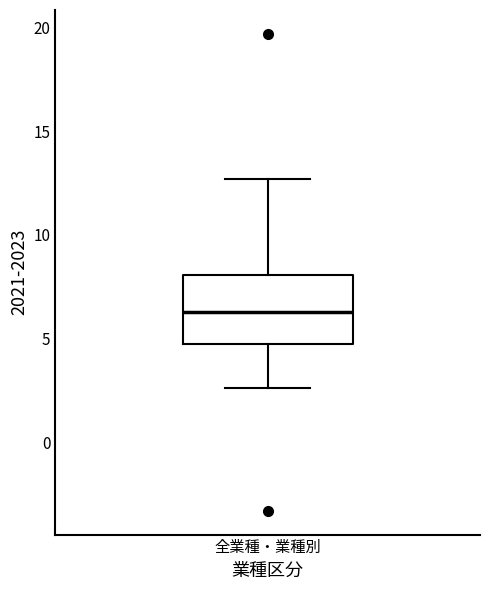

Transcribe this box plot: give where the median line is, the range the box spans, and where the two whiskers end, as read against the y-axis. The values are not printed on the chart, so give them approximately, as read against the axis.

median 6.5, box 4.5 to 8.0, whiskers 2.5 to 12.5